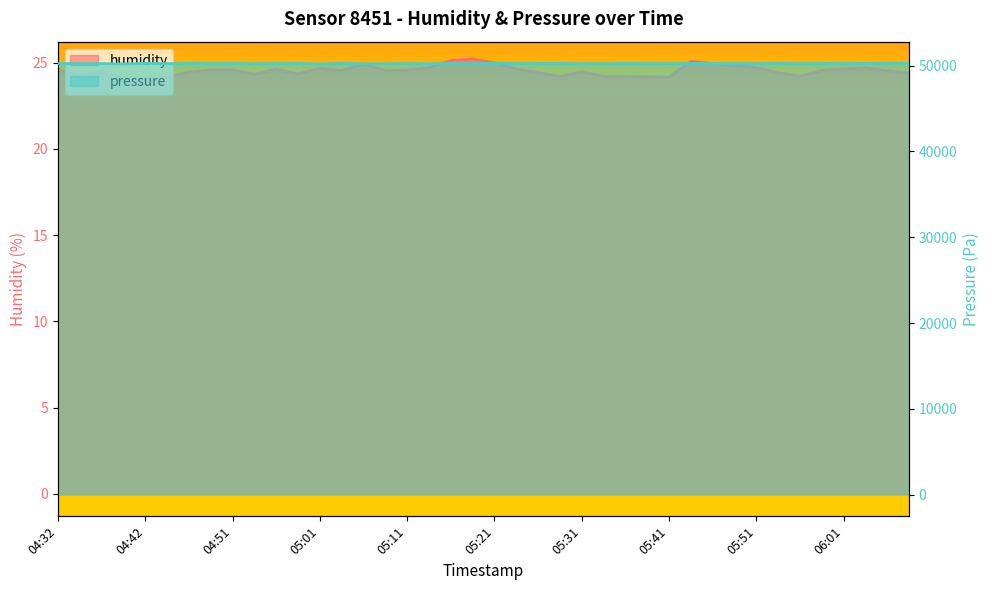

Rank the series at 05:59 from highest to lowest value.

pressure, humidity